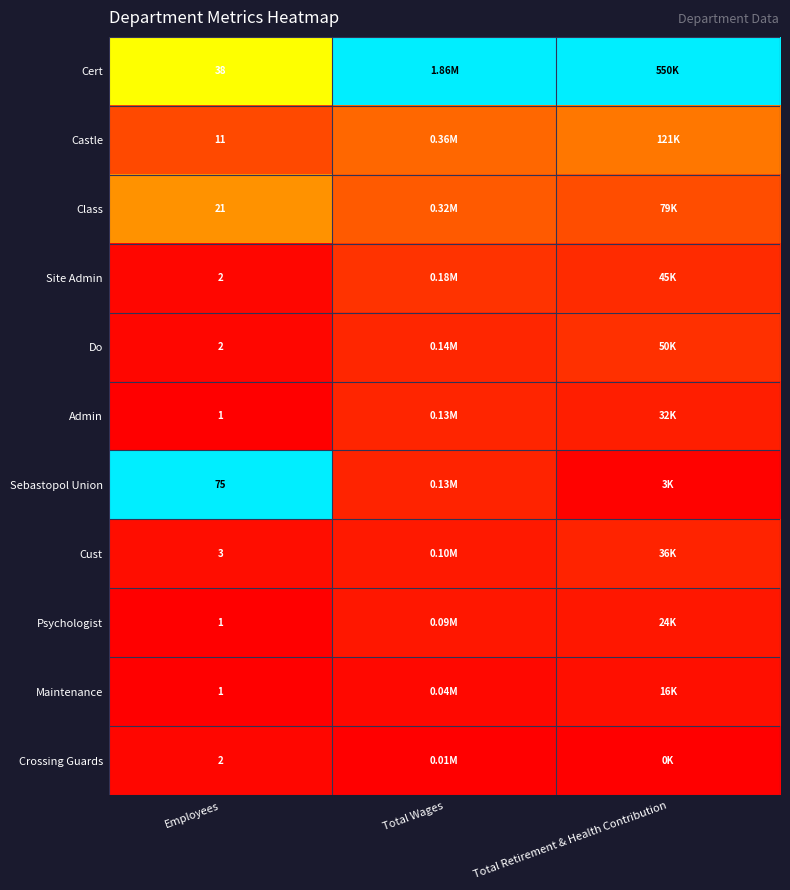

Between Total Wages and Total Retirement & Health Contribution, which is larger?

Total Wages